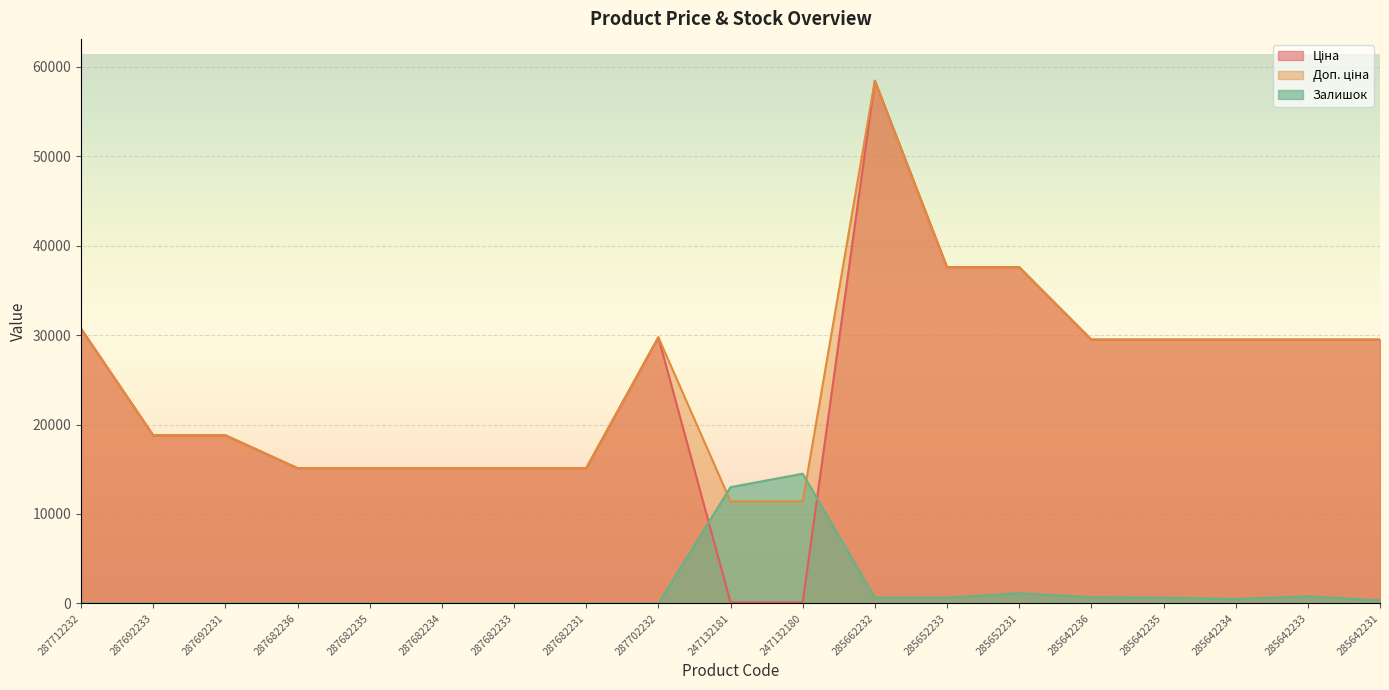

At which category does the chart reach its minimum across all series?

287712232